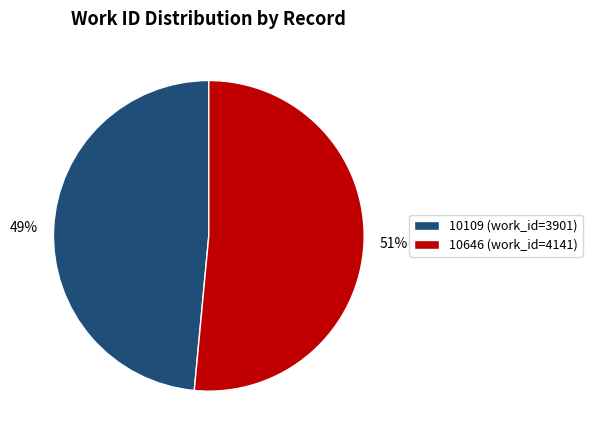

Does any single category account for the majority?

Yes